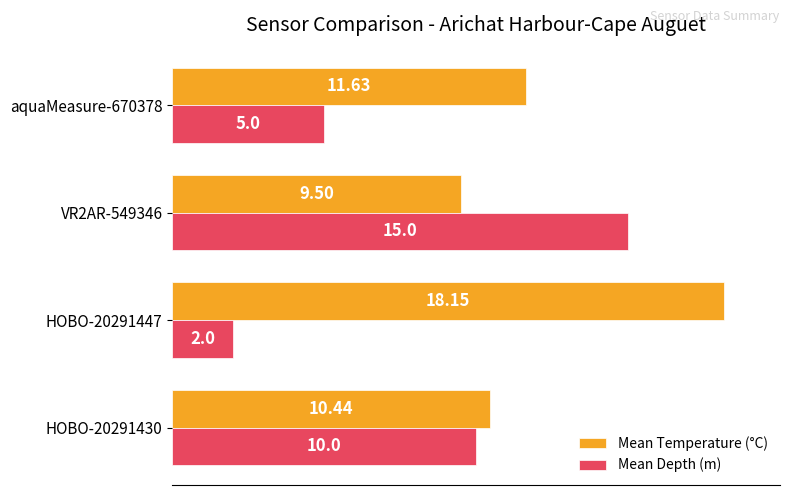

What is the difference between the second highest and second lowest values in the Mean Depth (m) series?

5.0